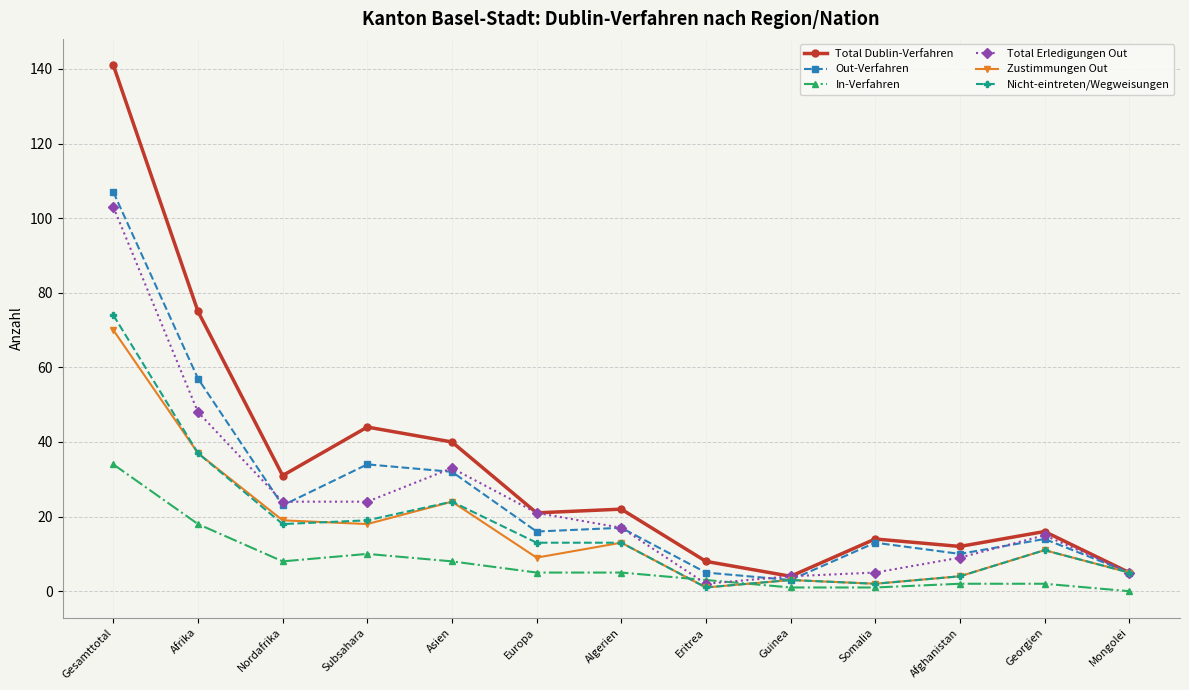

True or false: Out-Verfahren has more than 2 points higher than both neighbors.

True